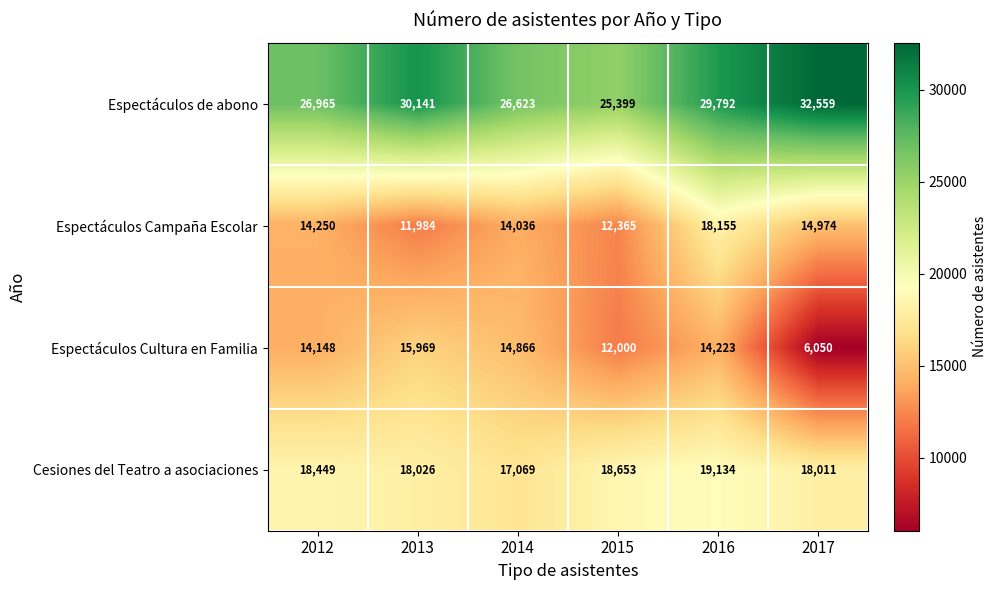

What is the sum of the Cesiones del Teatro a asociaciones values at 2015 and 2017?

36664